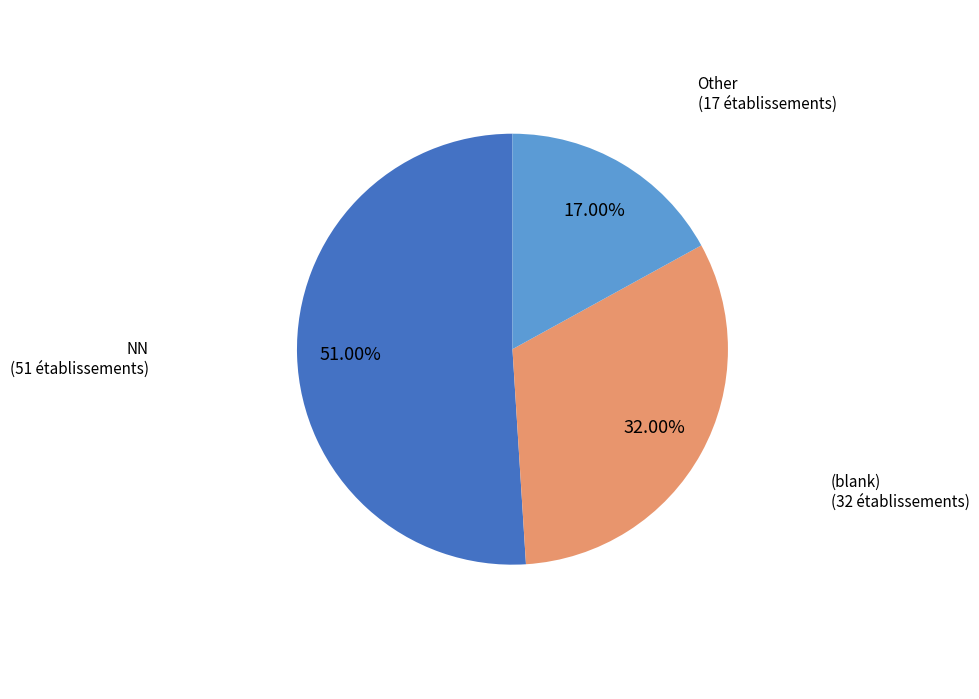

Which slice represents more than half of the pie?

NN